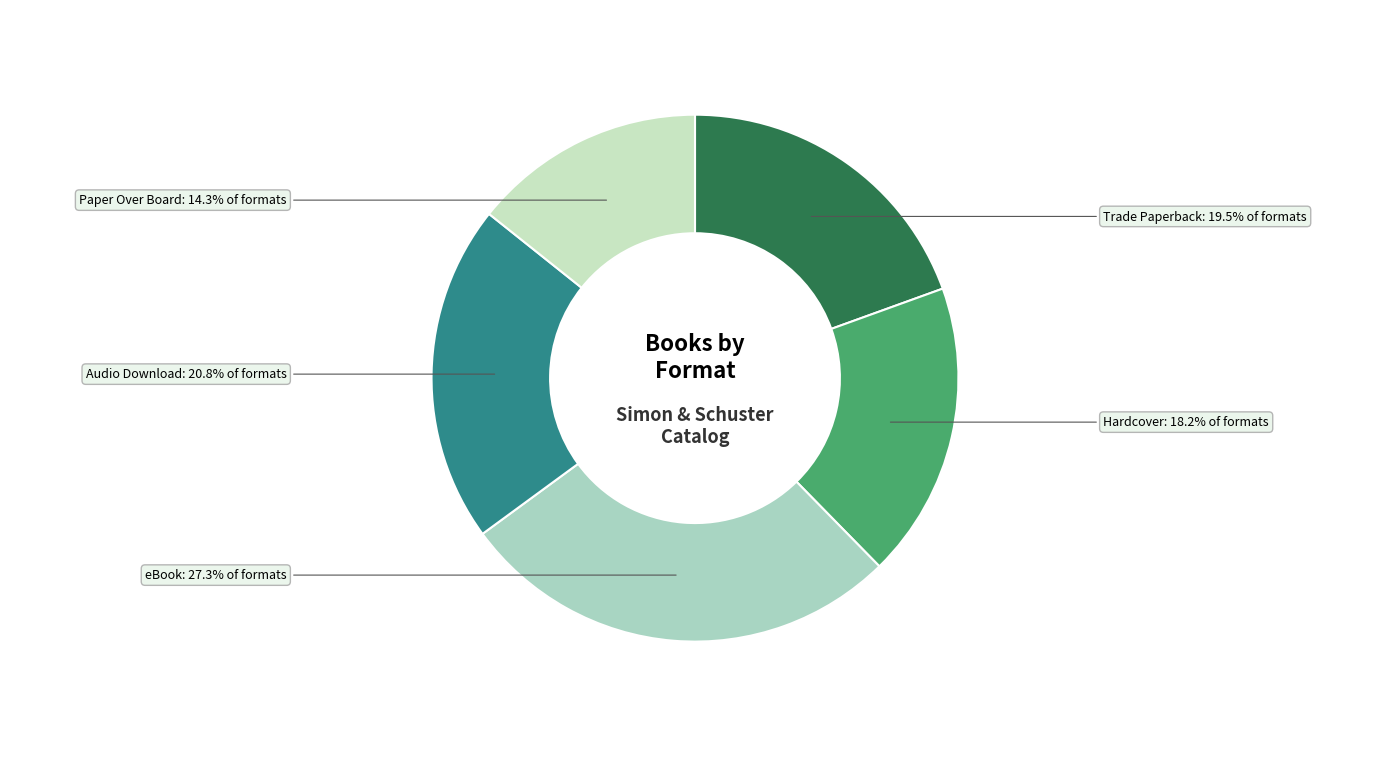

Between Paper Over Board and Audio Download, which is larger?

Audio Download